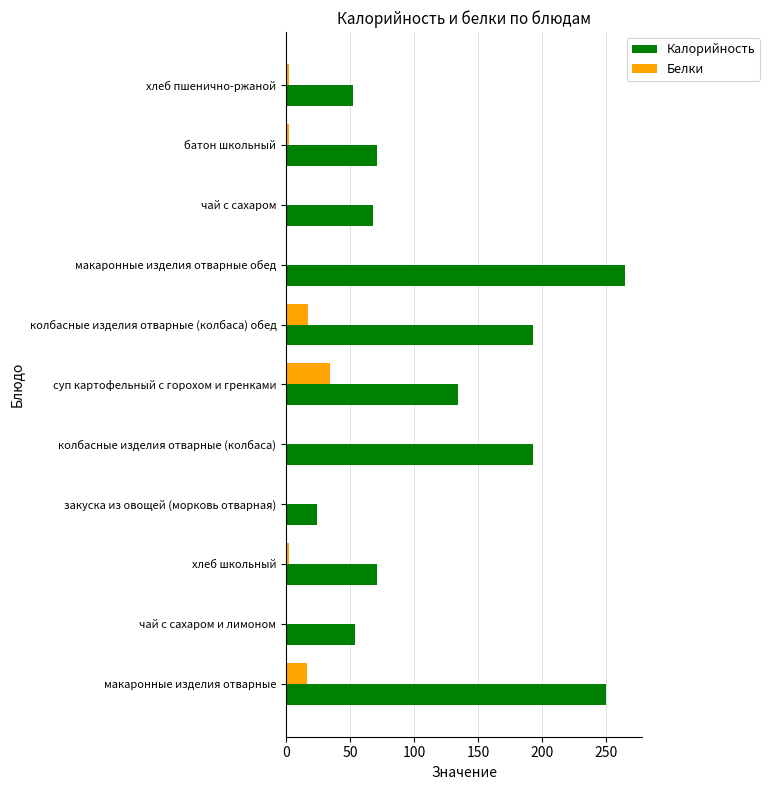

Between макаронные изделия отварные обед and хлеб пшенично-ржаной, which series saw the biggest shift?

Калорийность